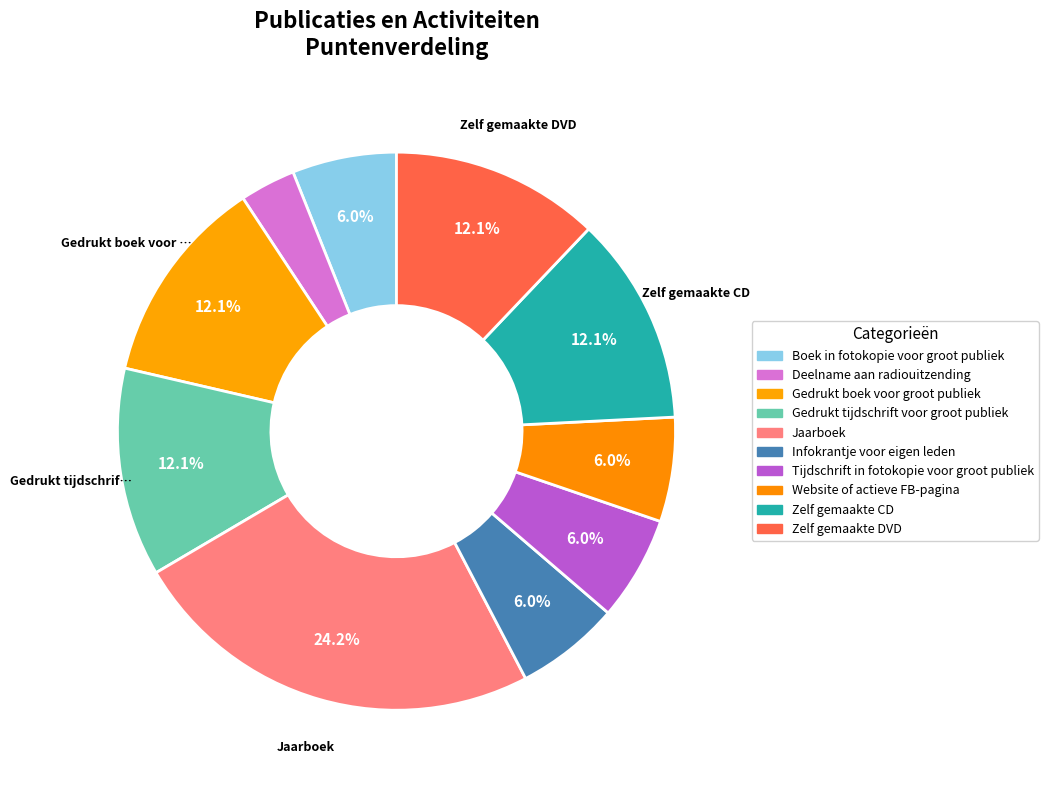

Is the sum of Tijdschrift in fotokopie voor groot publiek and Gedrukt boek voor groot publiek greater than half?

No